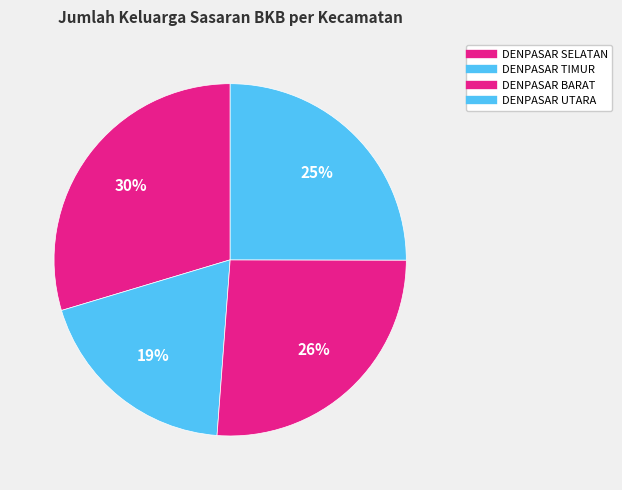

Combined, do DENPASAR BARAT and DENPASAR SELATAN account for over 50%?

Yes